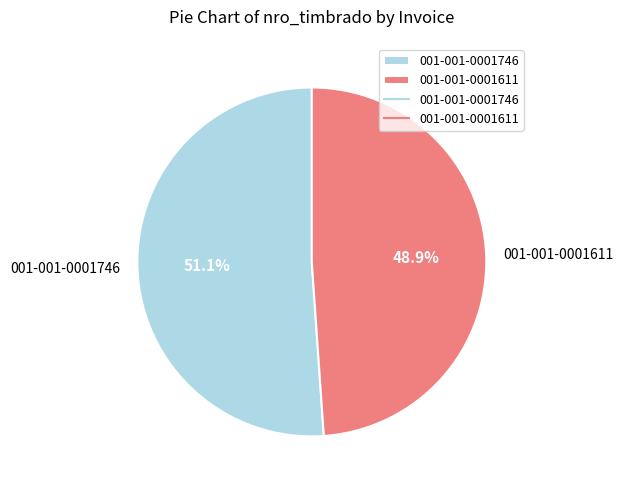

To the nearest percent, what is the combined percentage of 001-001-0001611 and 001-001-0001746?

100%